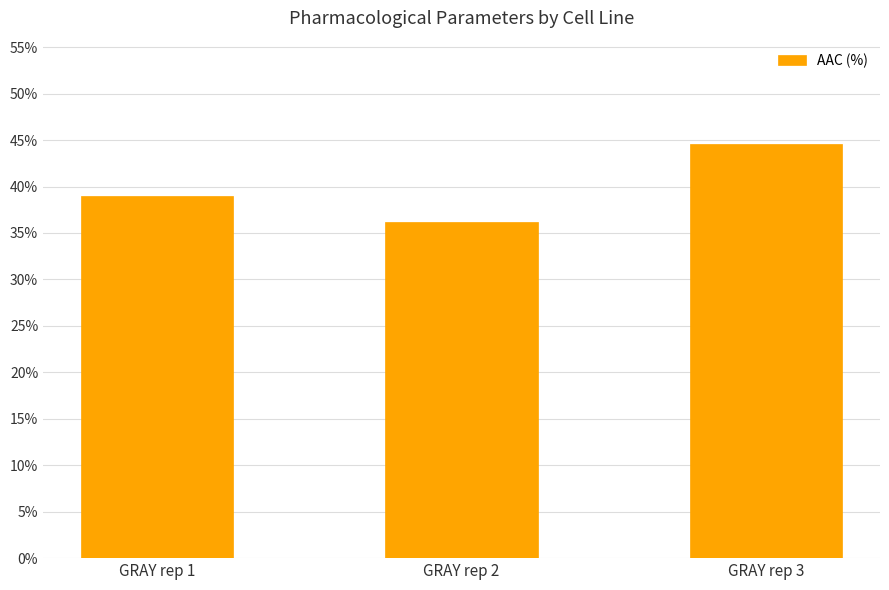

The chart shows a value of 39.0 at GRAY rep 1. True or false?

True